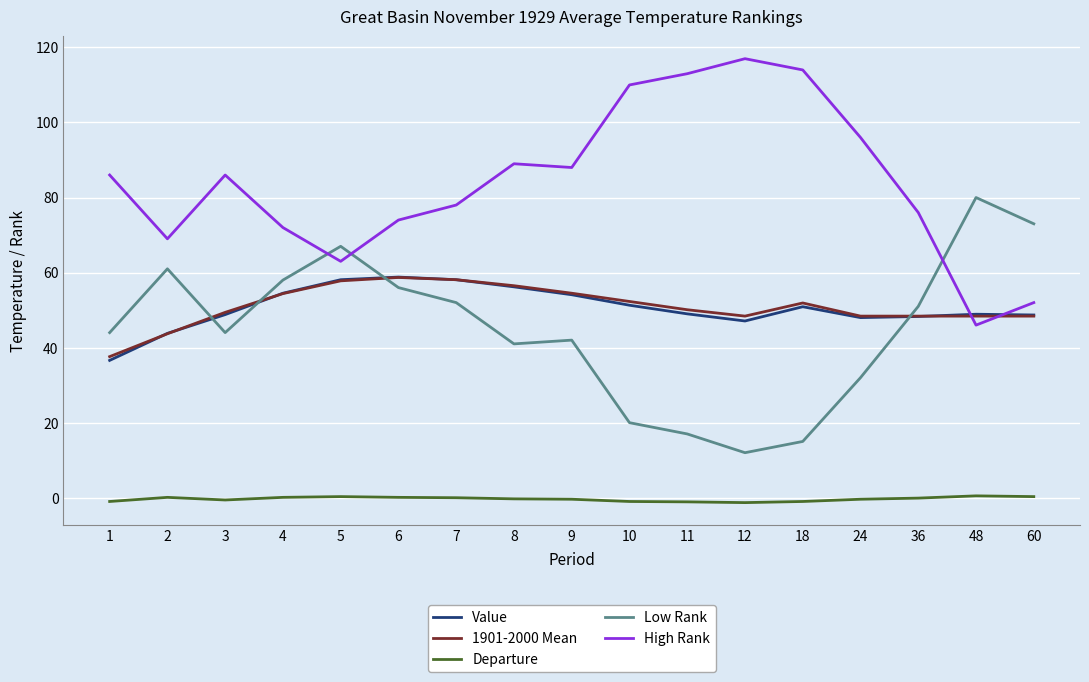

Which category has the highest value in the High Rank series?

12